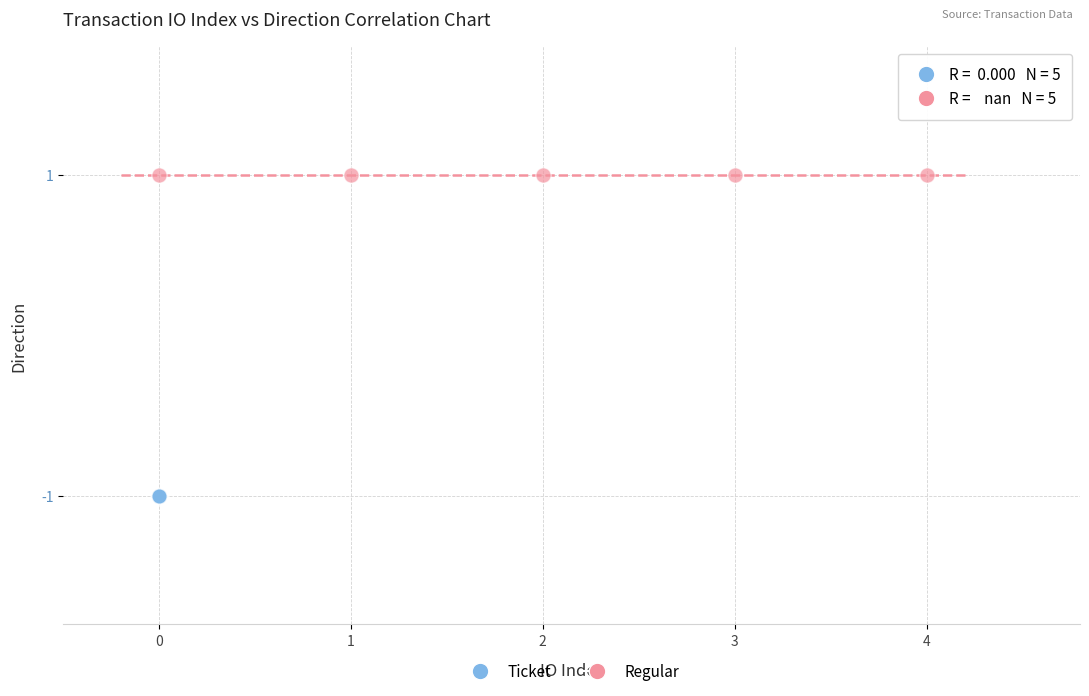

Which series reaches the minimum Y coordinate?

Ticket